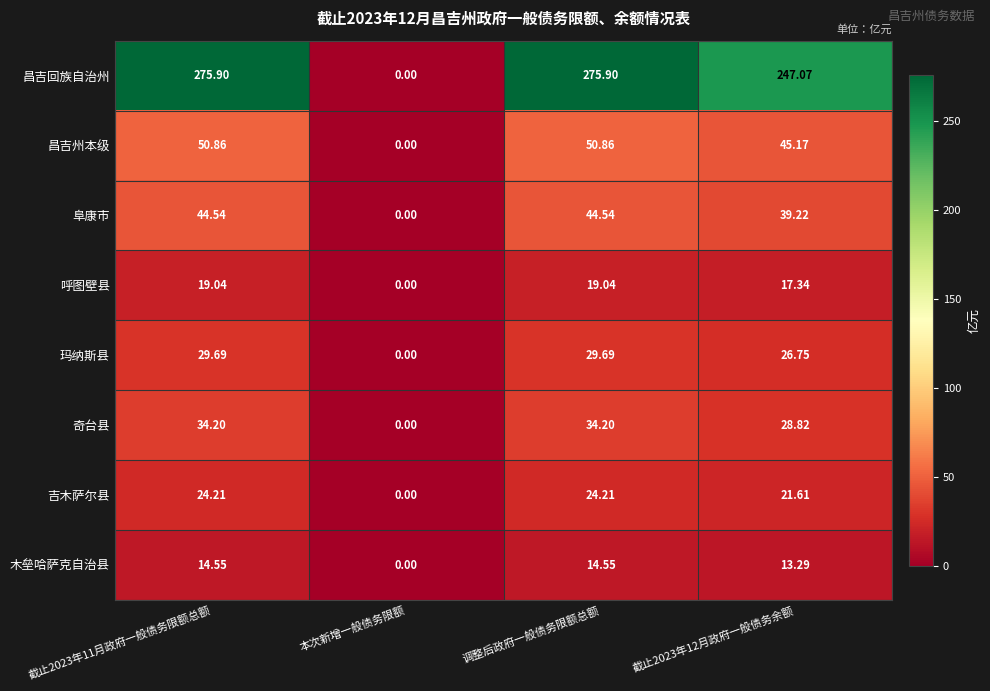

Which series has the widest spread of values?

昌吉回族自治州